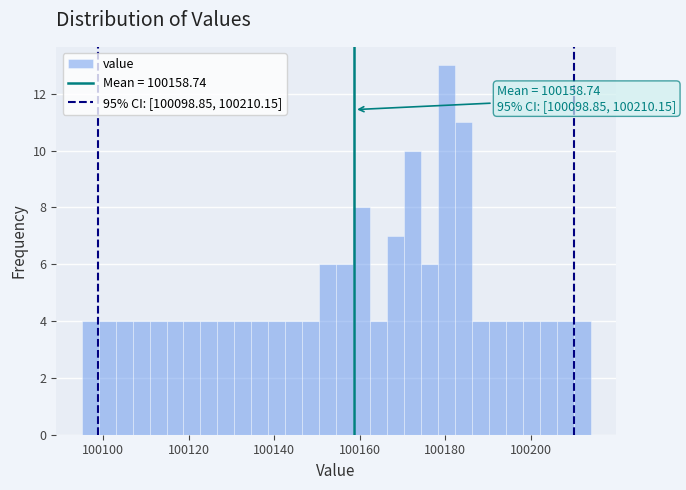

Read against the x-axis, roughly where is the centre of the tallest bar?

100180